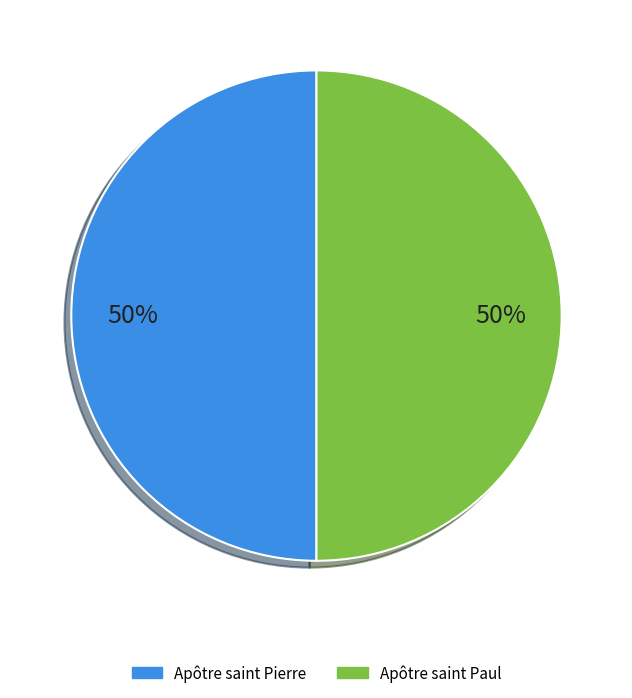

Which slice is the smallest?

Apôtre saint Pierre